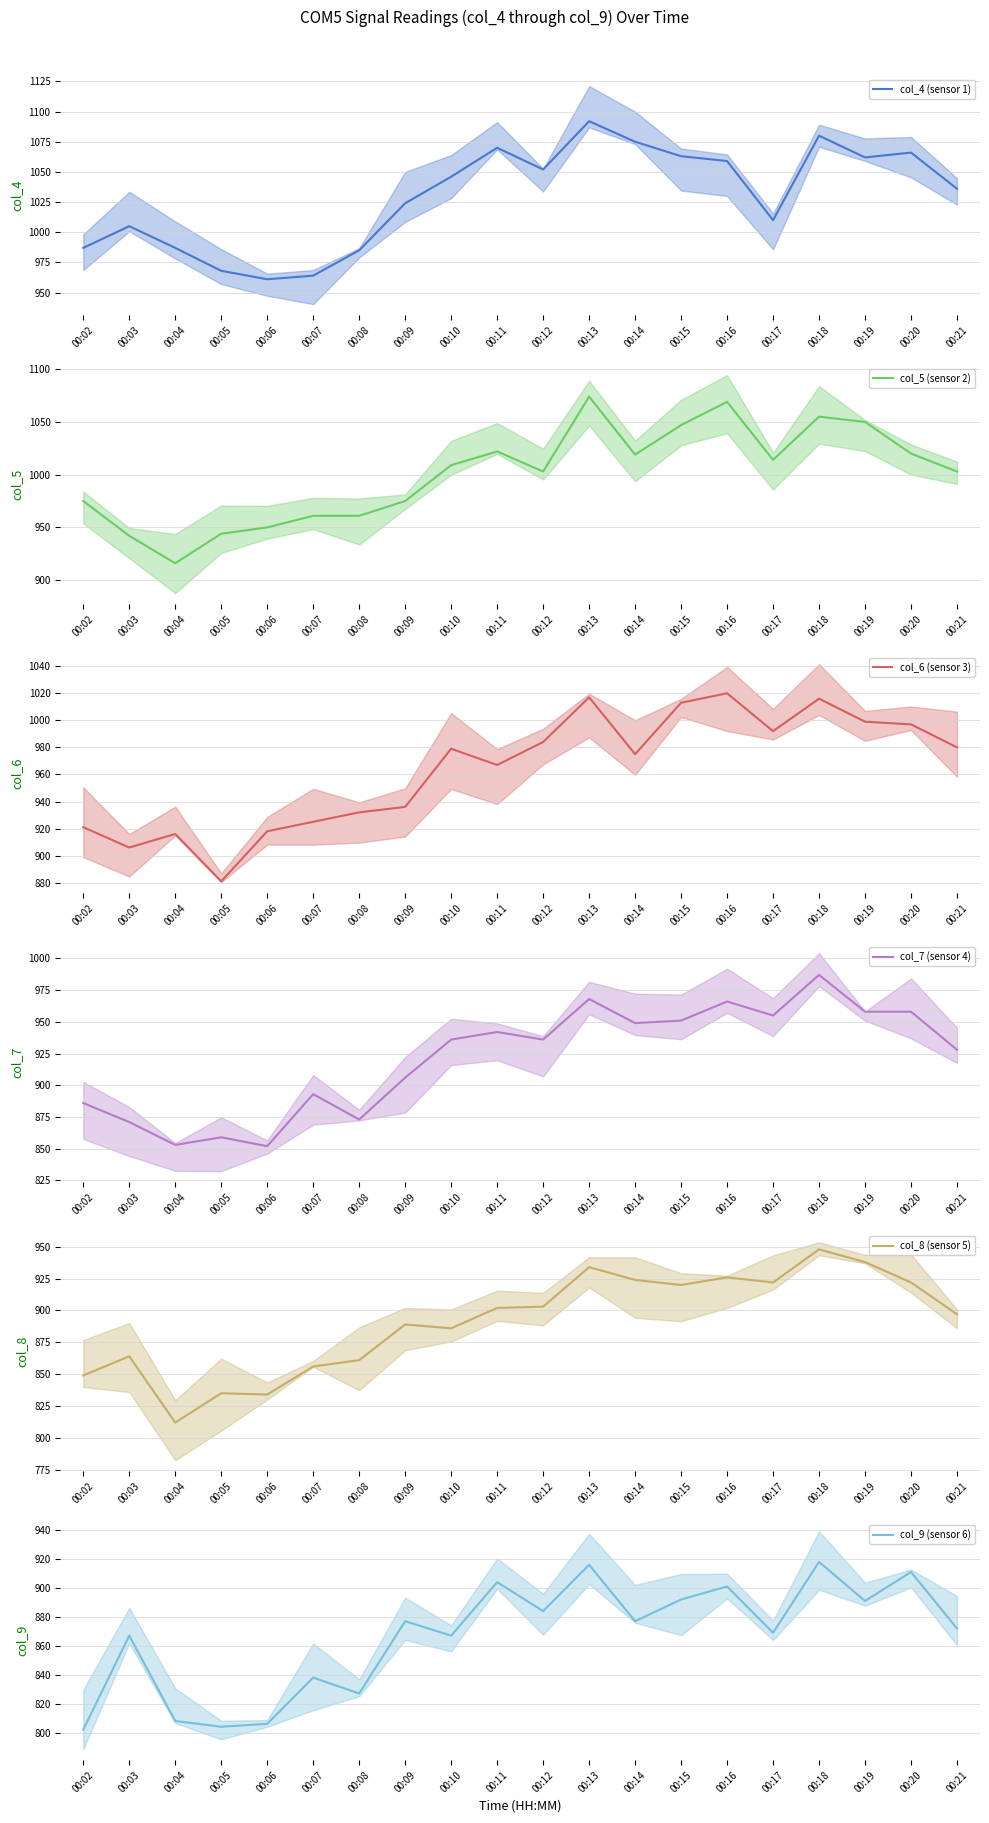

List the series in order of their peak value, highest first.

col_4 (sensor 1), col_5 (sensor 2), col_6 (sensor 3), col_7 (sensor 4), col_8 (sensor 5), col_9 (sensor 6)